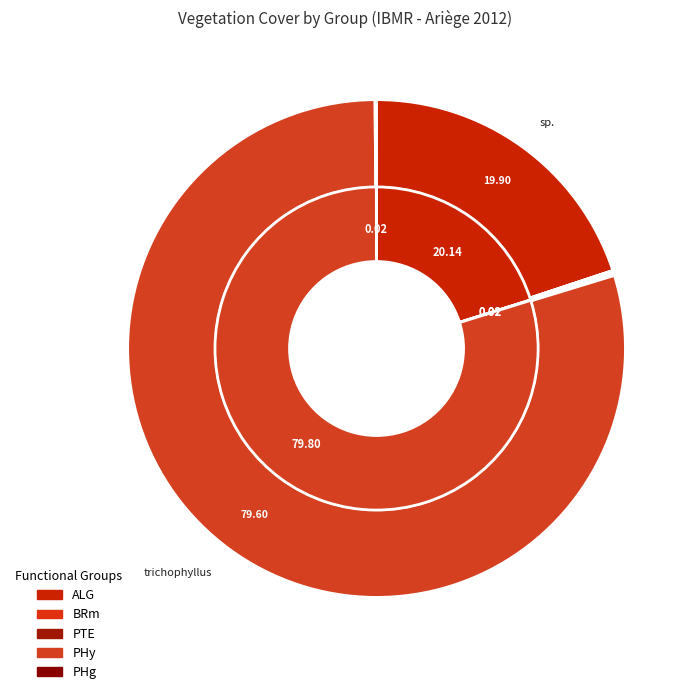

Which category accounts for the majority?

Ranunculus trichophyllus